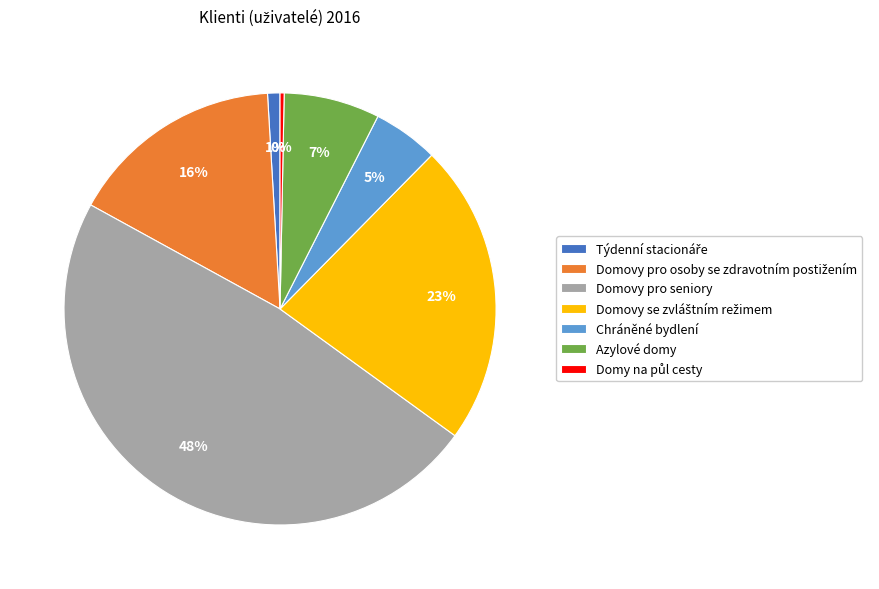

Count the number of slices in the pie.

7